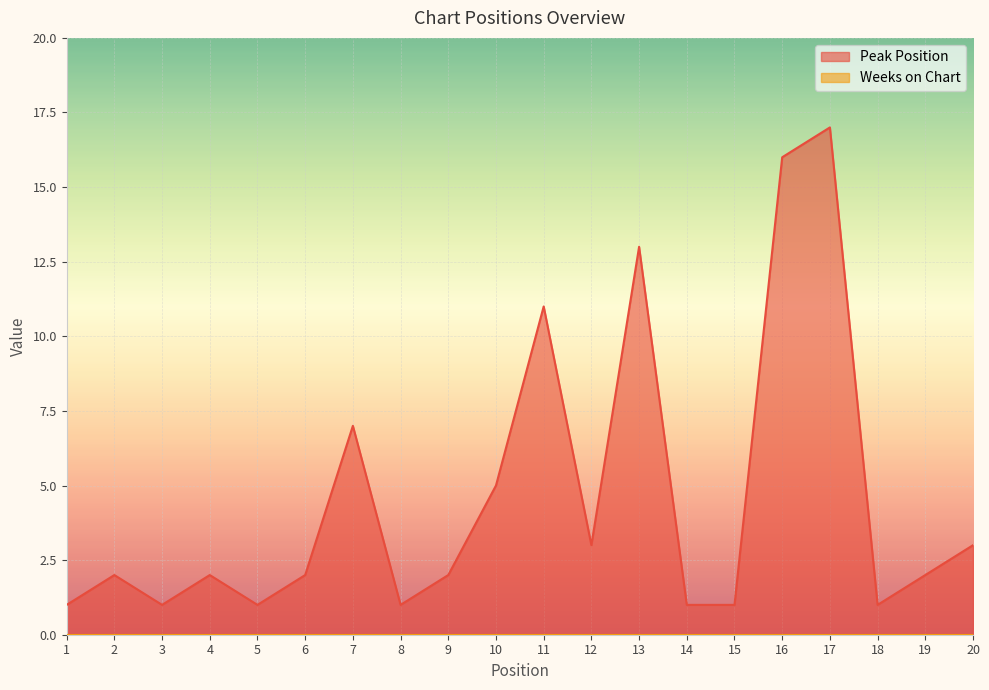

The value at 3 is 1. True or false?

True